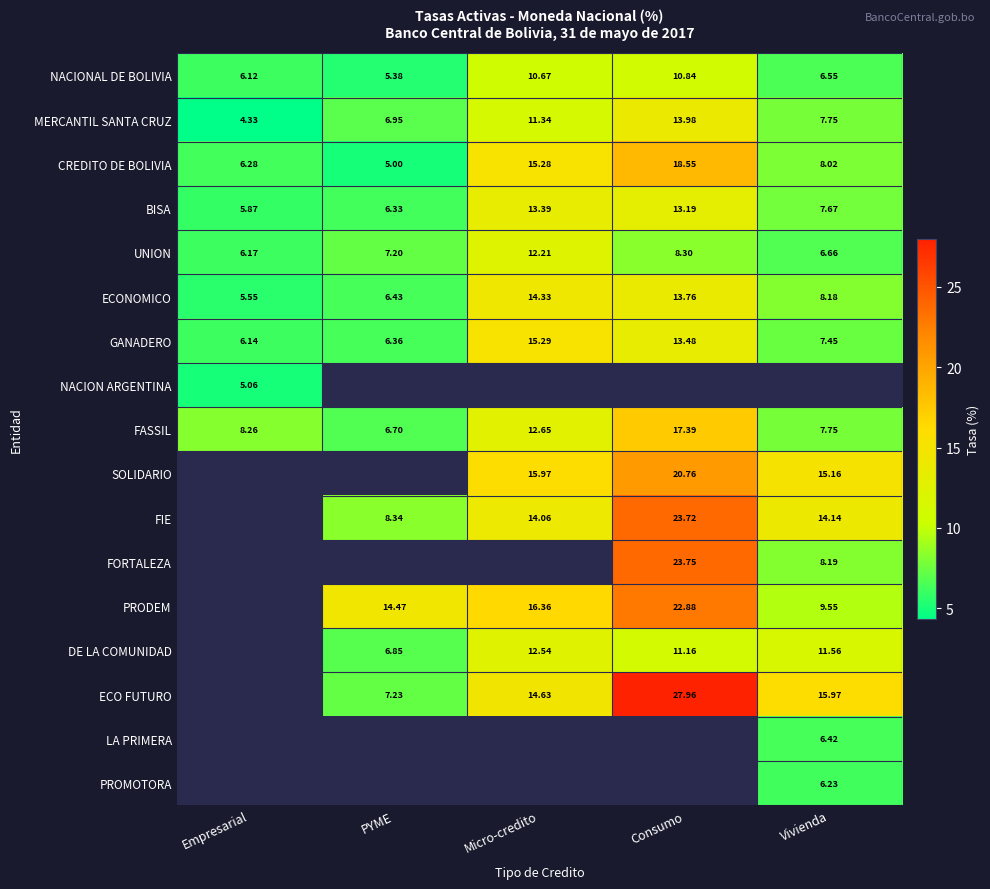

Which category has the lowest value across all series?

Empresarial